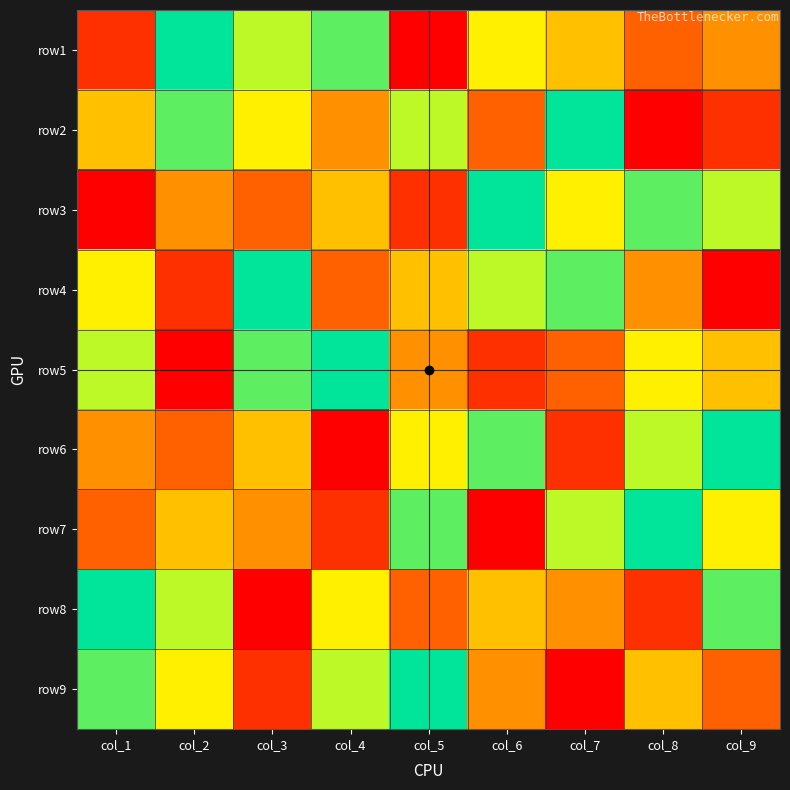

What is the greatest value displayed?

9